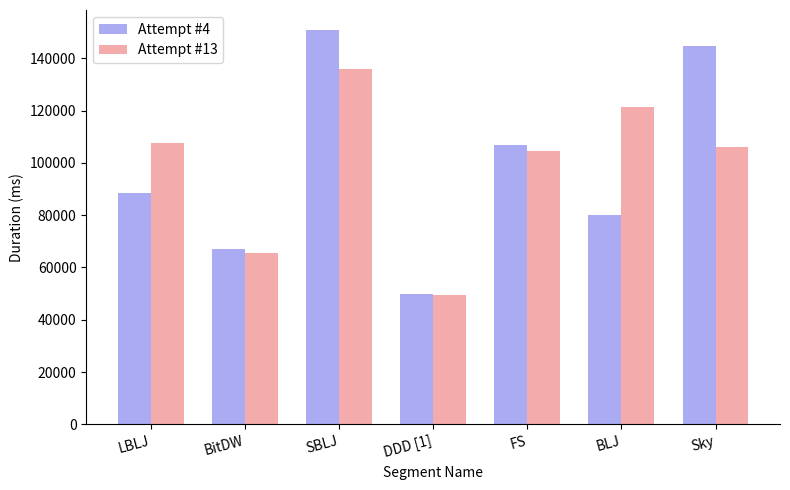

What is the minimum value for Attempt #13?

49451